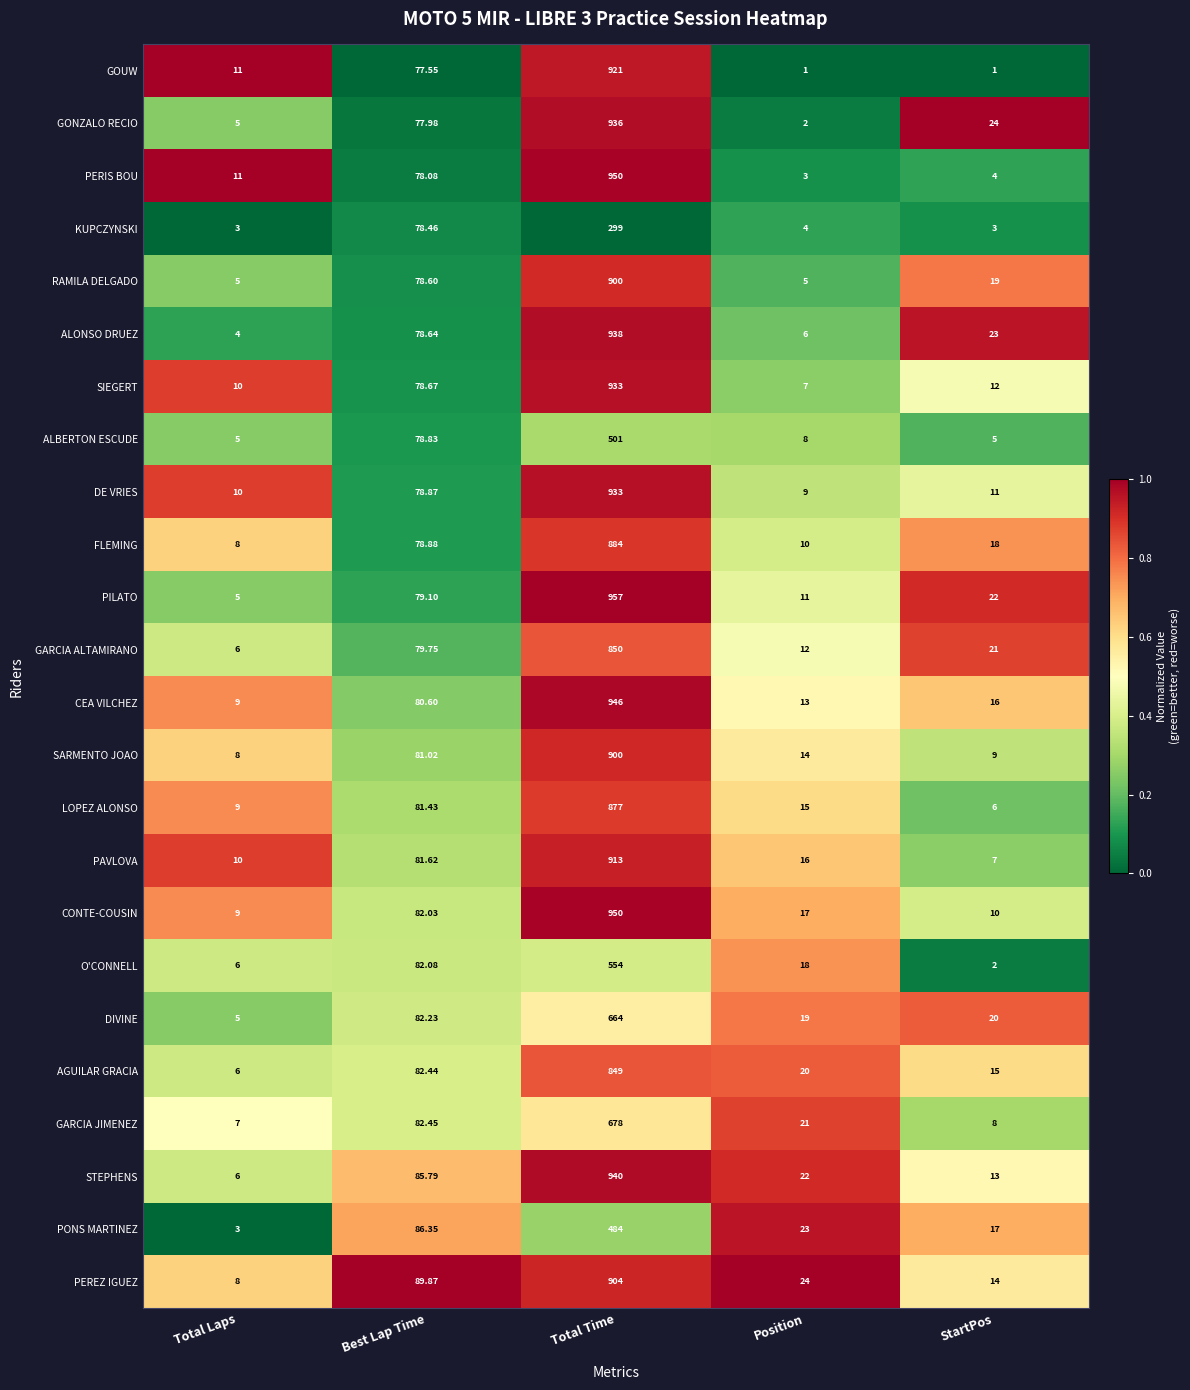

List the labels in order of AGUILAR GRACIA value, smallest first.

Total Laps, StartPos, Position, Best Lap Time, Total Time